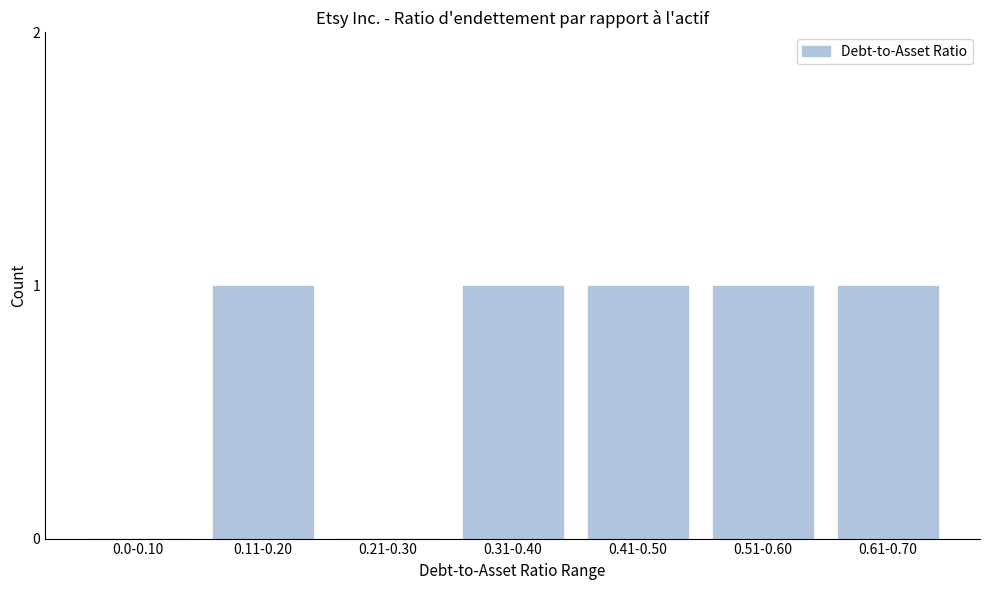

Reading left to right, transcribe all the data shown in this chart.

0.0-0.10=0	0.11-0.20=1	0.21-0.30=0	0.31-0.40=1	0.41-0.50=1	0.51-0.60=1	0.61-0.70=1